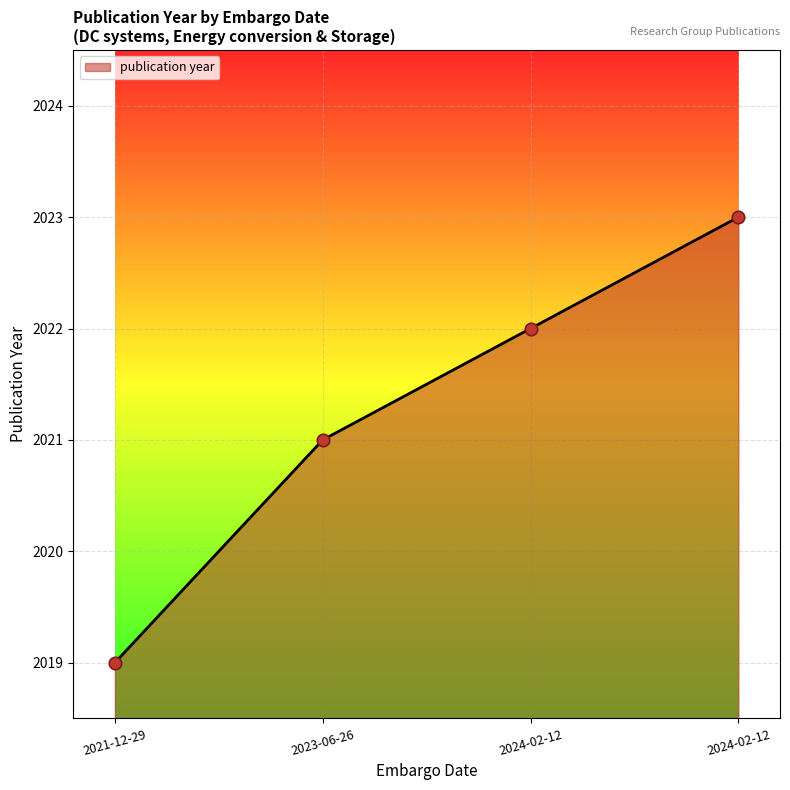

Between 2024-02-12 and 2023-06-26, which is larger?

2024-02-12